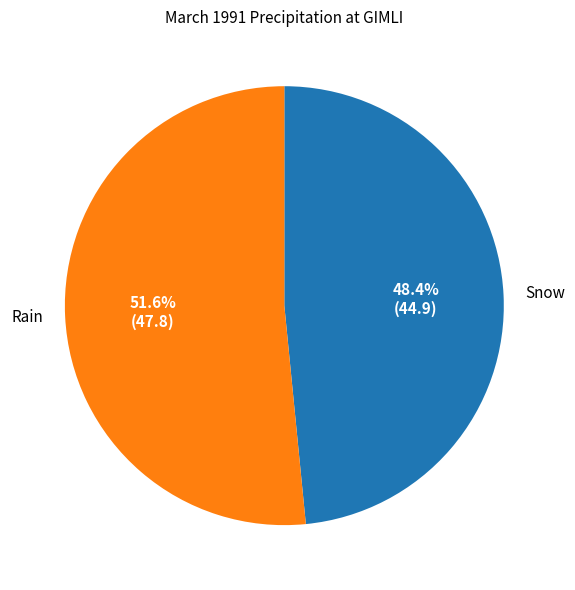

Does Snow represent more than half of the total?

No